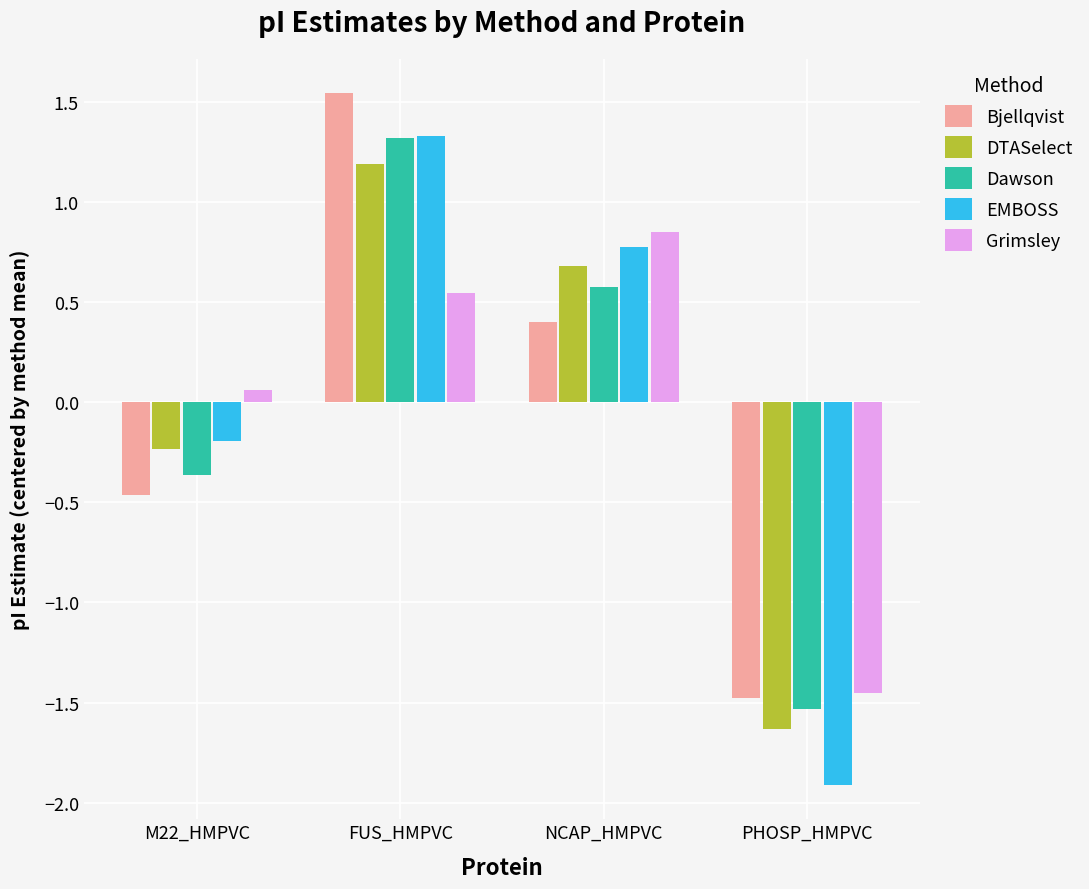

Where does the Grimsley series first go above 0?

M22_HMPVC